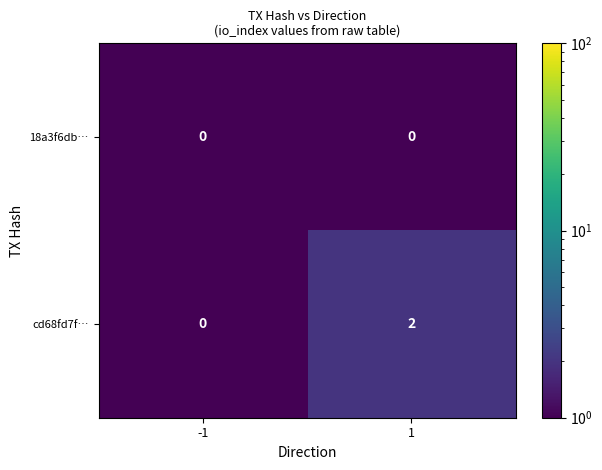

The value of 18a3f6db… at -1 is 0. True or false?

True